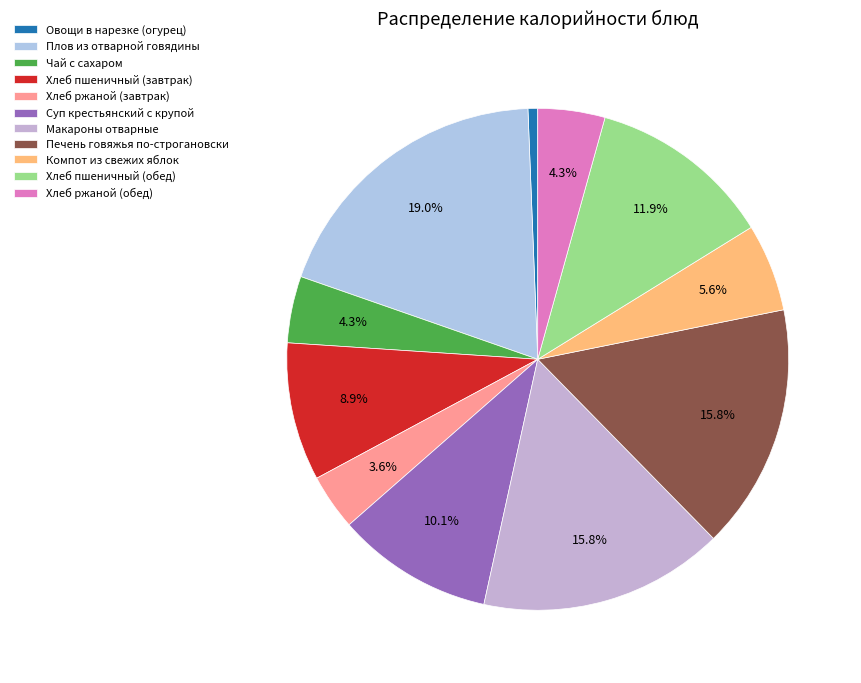

To the nearest percent, what portion does Суп крестьянский с крупой represent?

10%